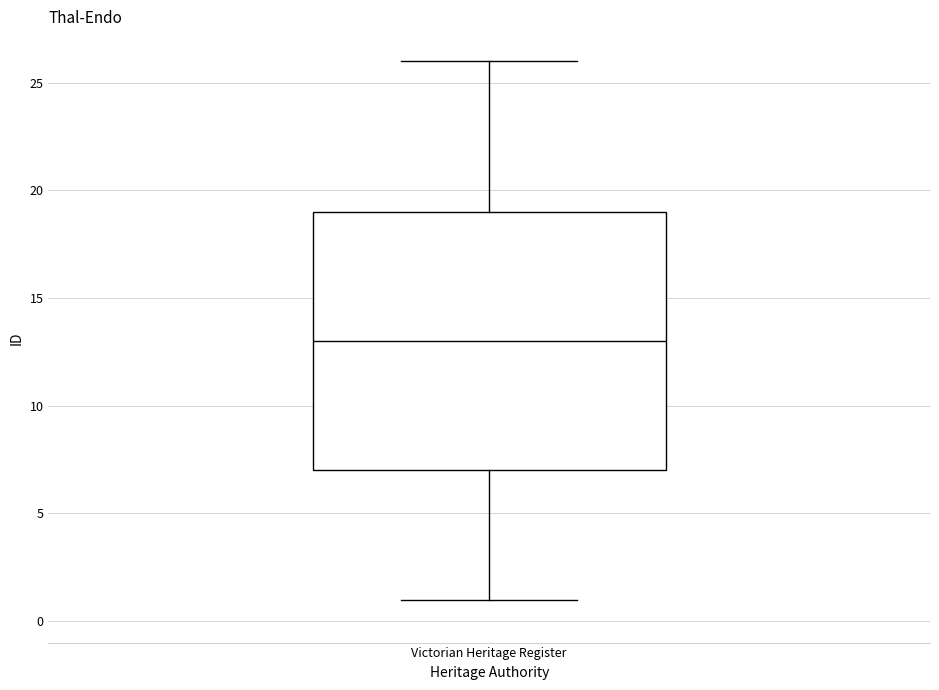

Read this box plot against the y-axis: the position of the median line, the range covered by the box, and the ends of both whiskers. The values are not printed on the chart, so give them approximately, as read against the axis.

median 13, box 7 to 19, whiskers 1 to 26